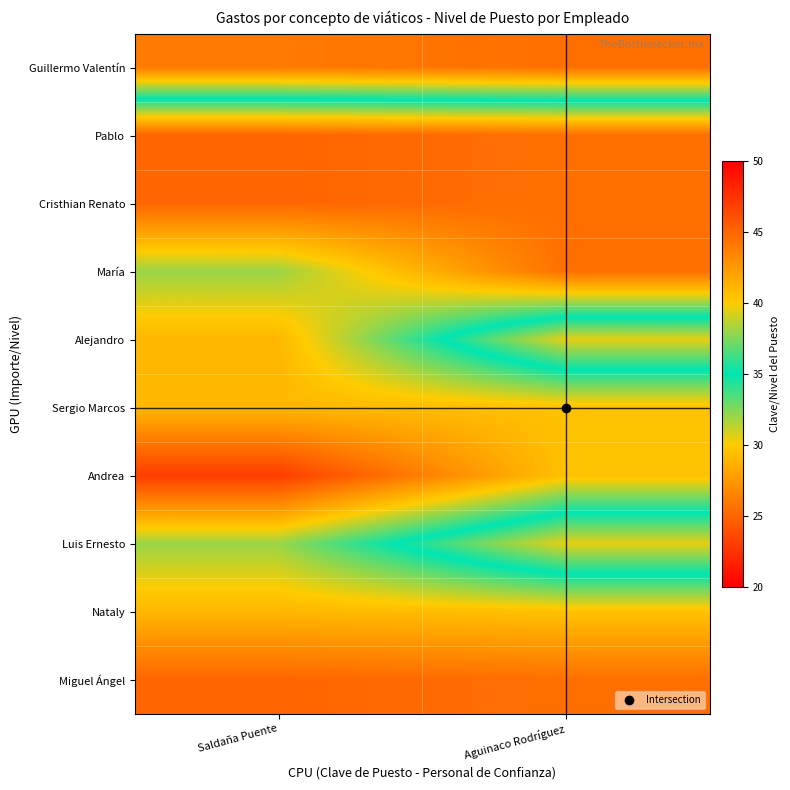

Rank the series at Aguinaco Rodríguez from lowest to highest value.

Pablo, Cristhian Renato, María, Miguel Ángel, Sergio Marcos, Andrea, Nataly, Alejandro, Luis Ernesto, Guillermo Valentín